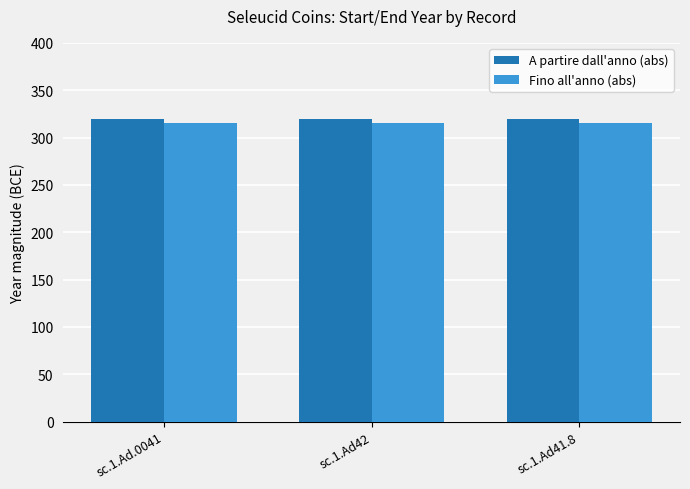

What is the label of the 2nd bar from the right?

sc.1.Ad42